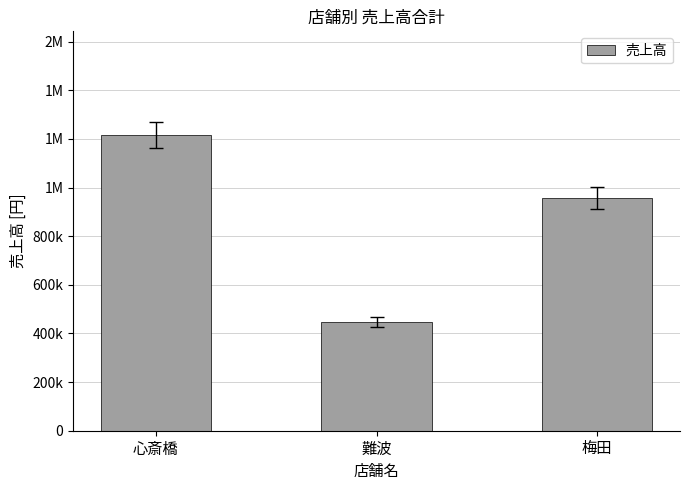

Does the chart contain any negative values?

No